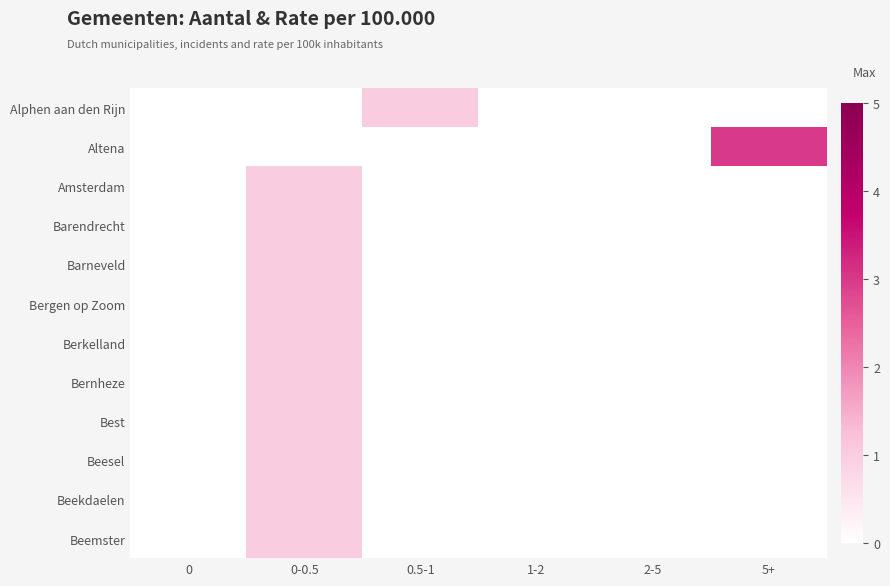

How many data points does each series have?

6